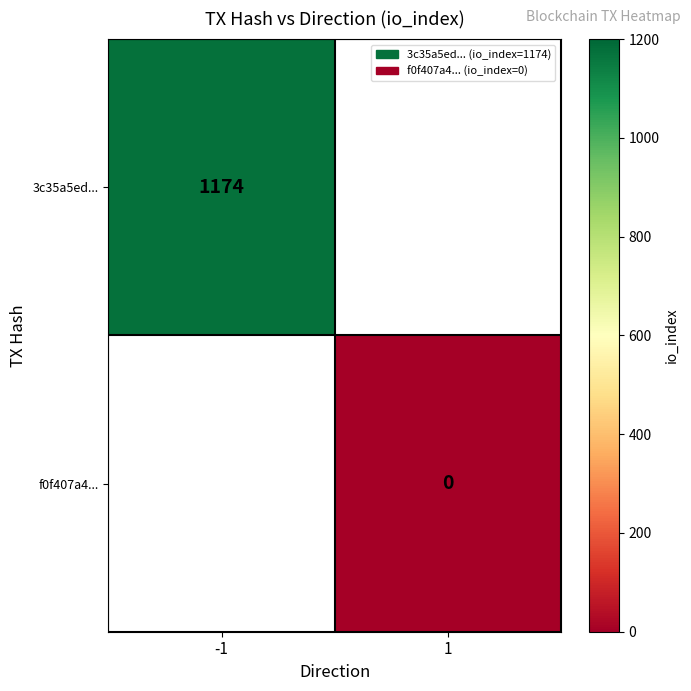

The 3c35a5ed... series shows 1174 at -1. True or false?

True